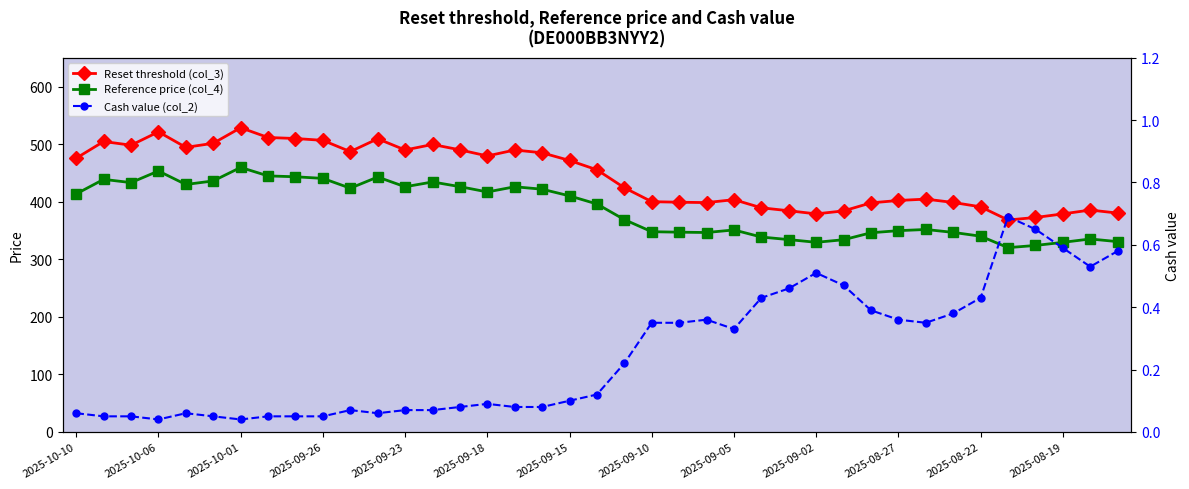

What are all the series names shown in the legend?

Reset threshold (col_3), Reference price (col_4), Cash value (col_2)